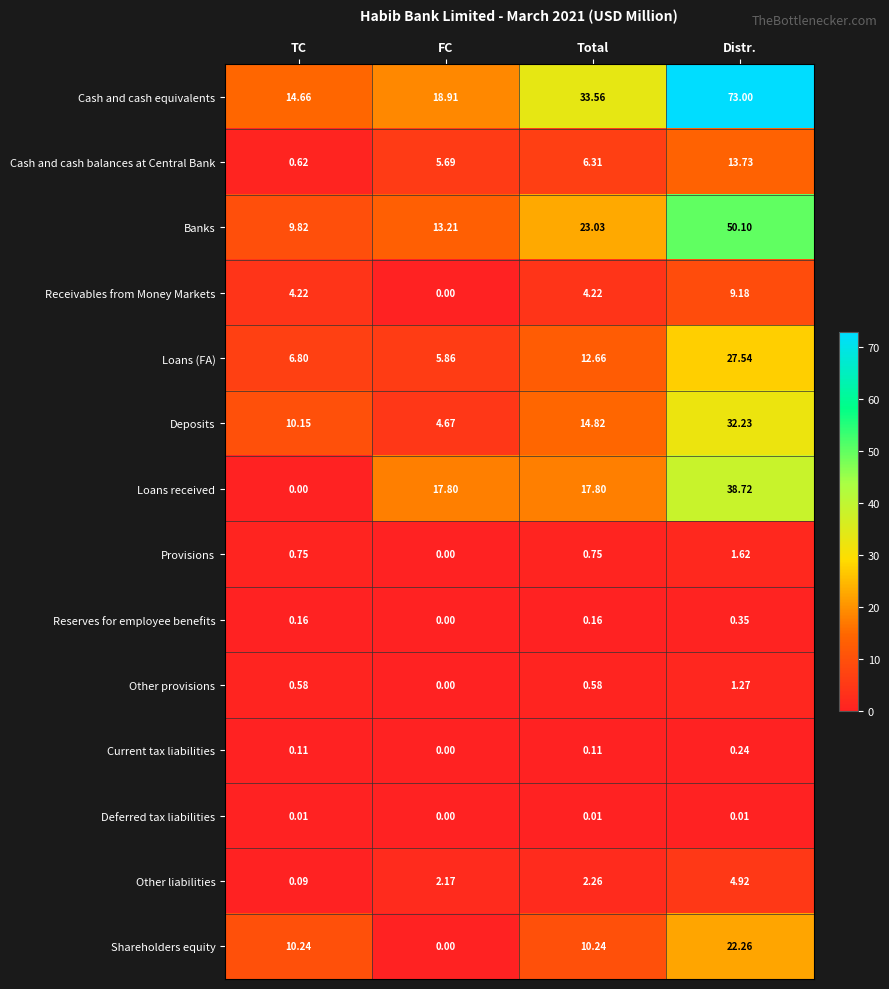

Which series has the largest total across all categories?

Cash and cash equivalents